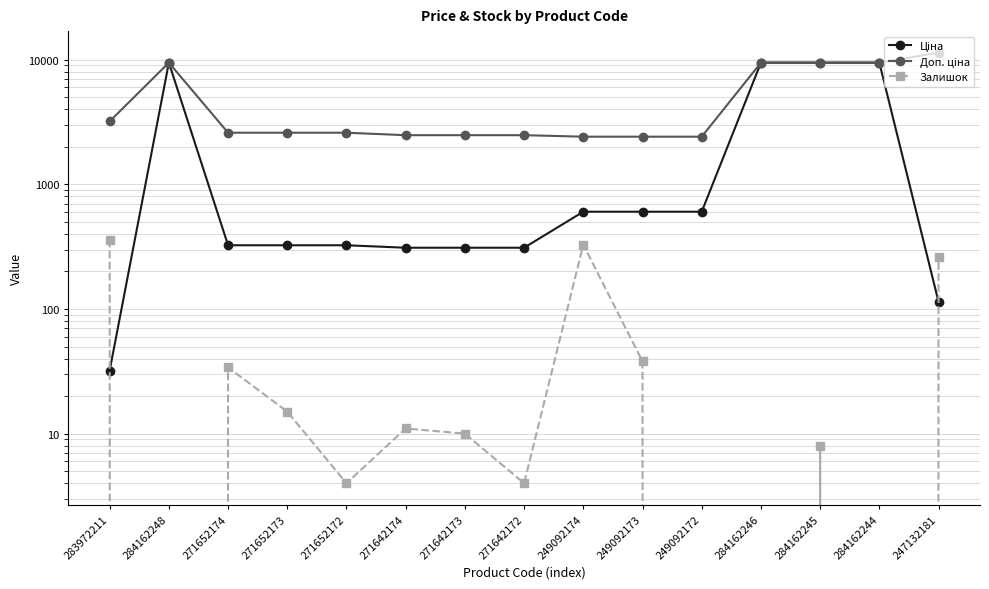

Count the number of data series in this chart.

3